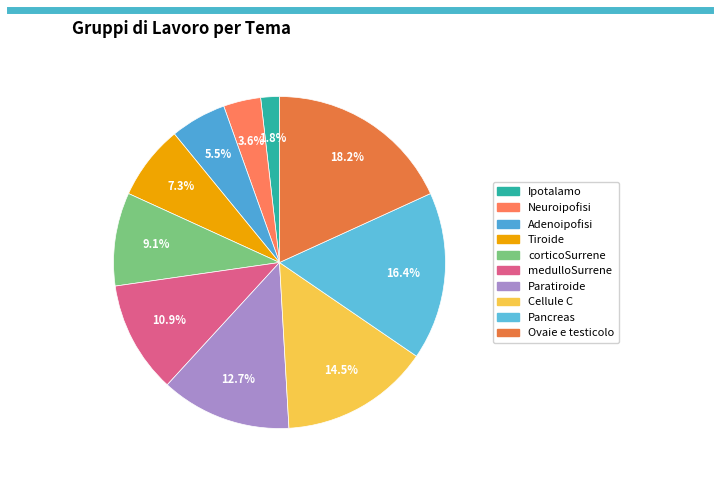

Count the number of slices in the pie.

10